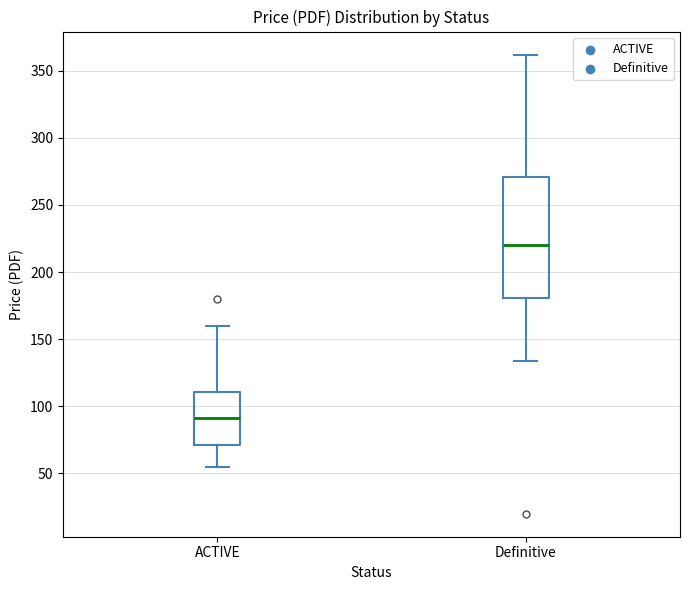

Where does the upper whisker of the box for ACTIVE end on the y-axis? The values are not printed on the chart, so give them approximately, as read against the axis.

160